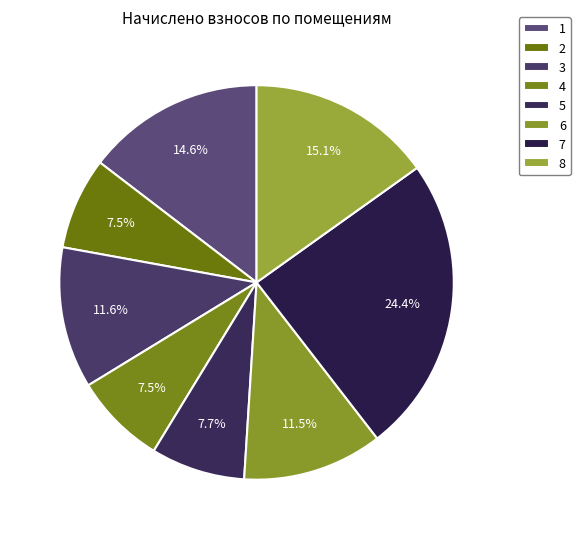

What is the ratio of the value at 7 to the value at 6?

2.1